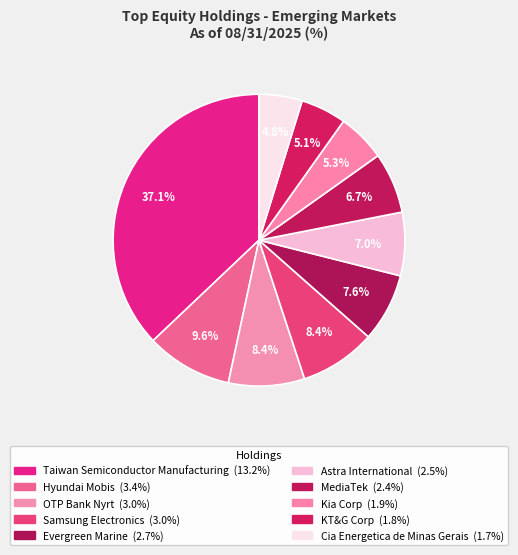

What is the smallest slice in the pie chart?

Cia Energetica de Minas Gerais